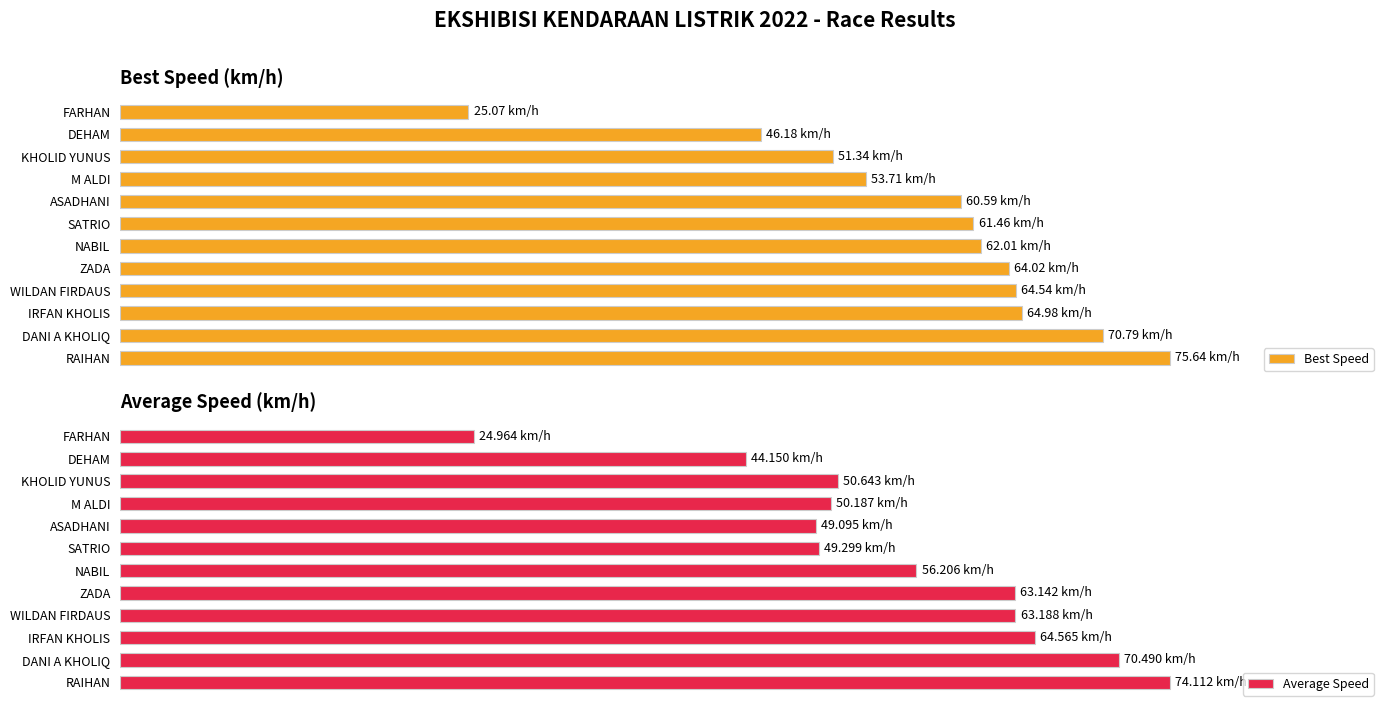

How many bars are there in each group?

2